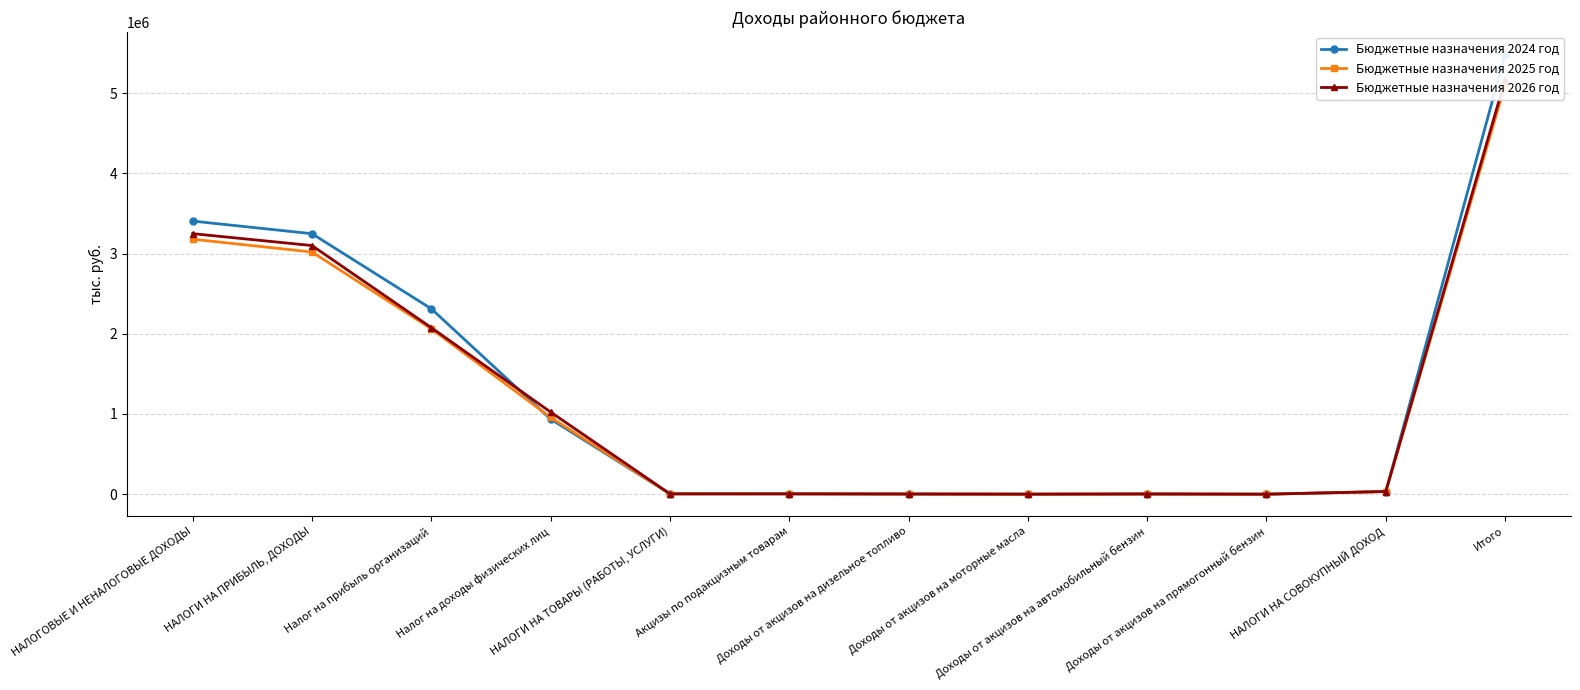

What is the minimum value for Бюджетные назначения 2024 год?

-263.0